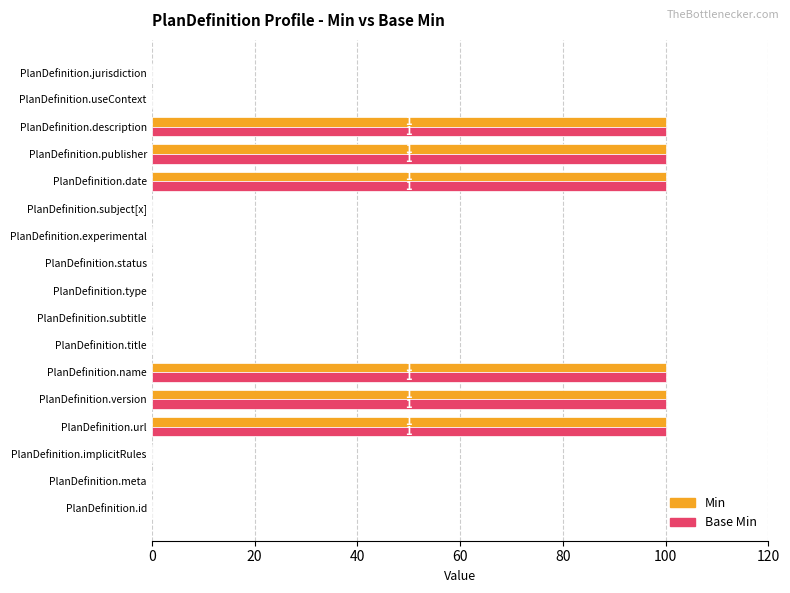

What is the sum of all Min values?

600